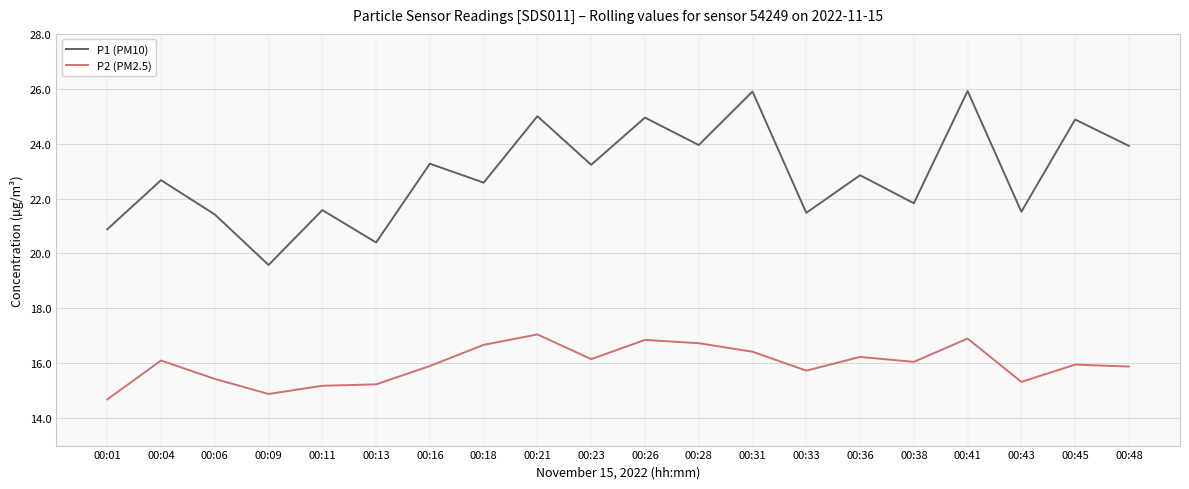

True or false: P2 (PM2.5) and P1 (PM10) intersect in this chart.

False